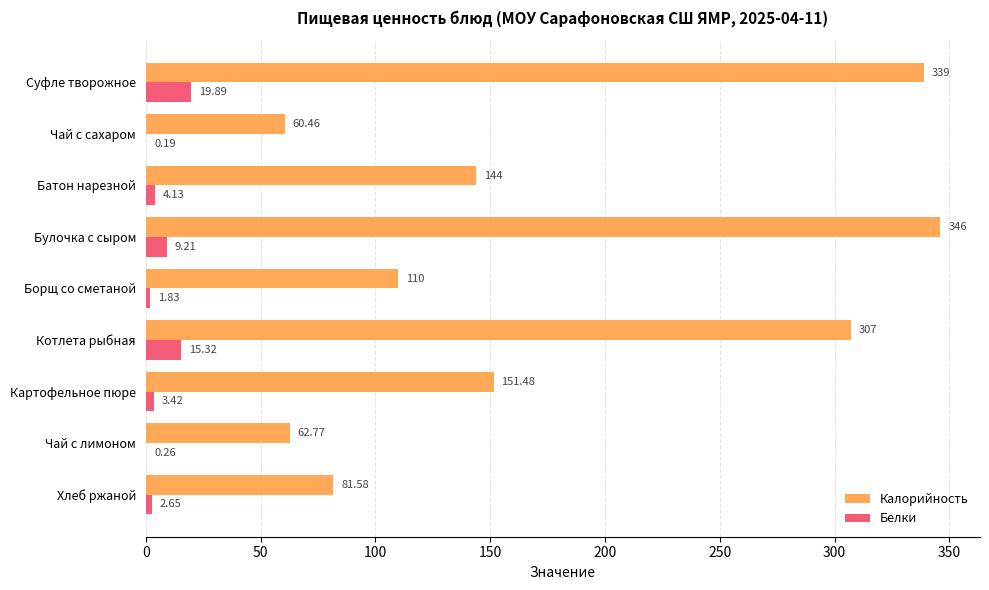

What is the total value across all series at Хлеб ржаной?

84.2